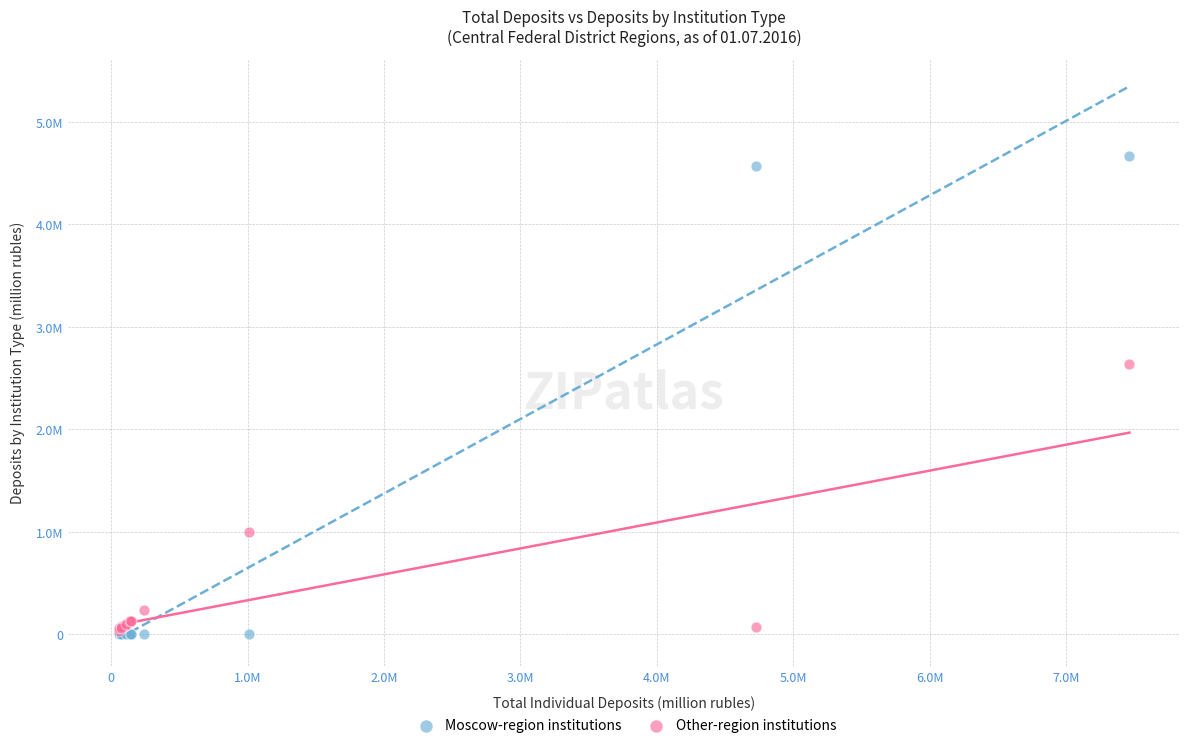

What are all the series names shown in the legend?

Moscow-region institutions, Other-region institutions